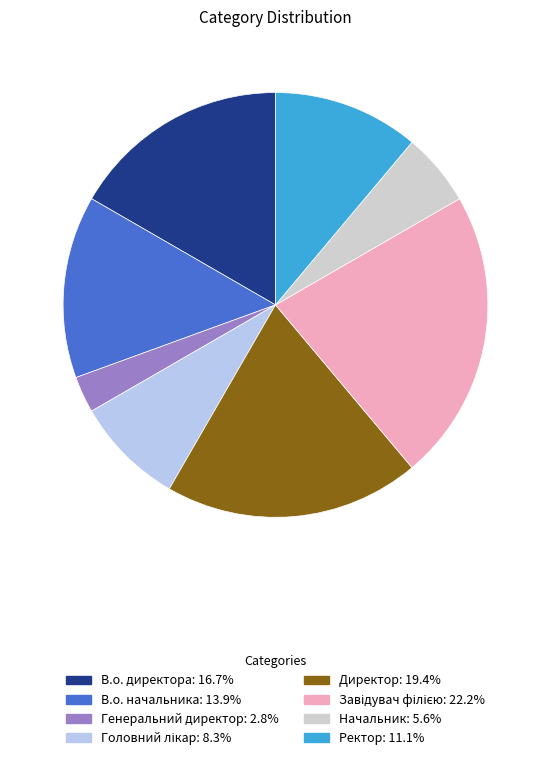

What is the ratio of the value at Ректор to the value at Директор?

0.6